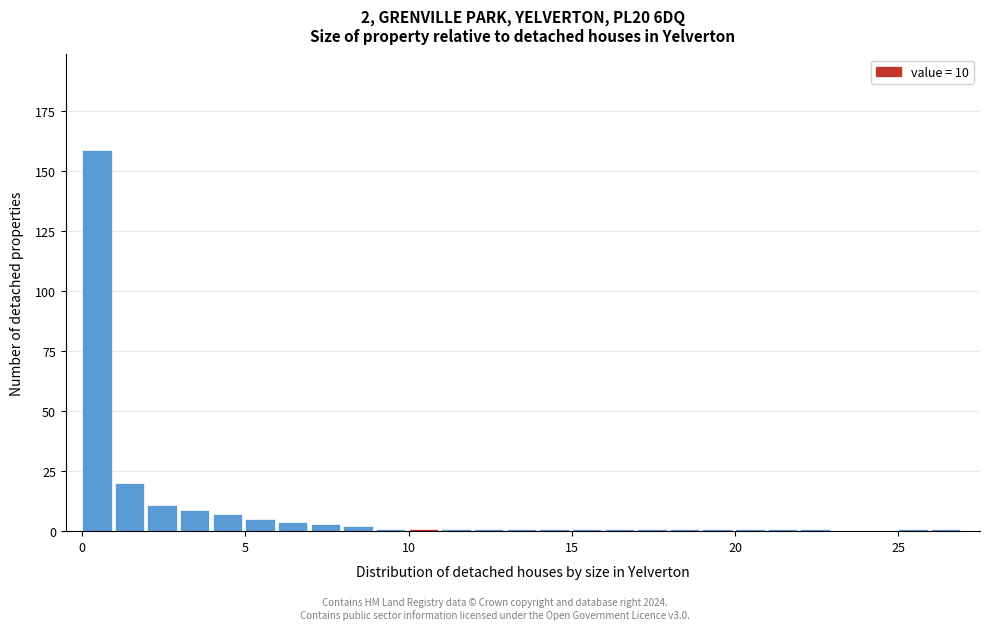

Read against the x-axis, roughly where is the centre of the tallest bar?

0.5